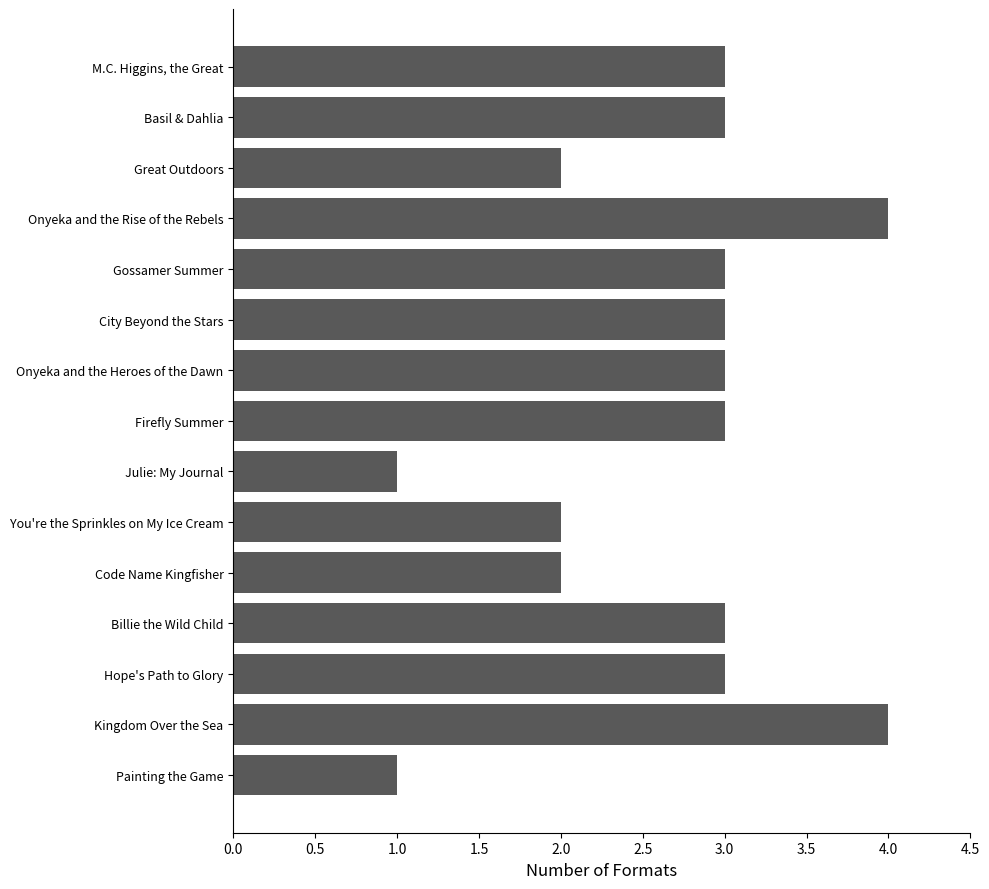

What is the smallest value displayed?

1